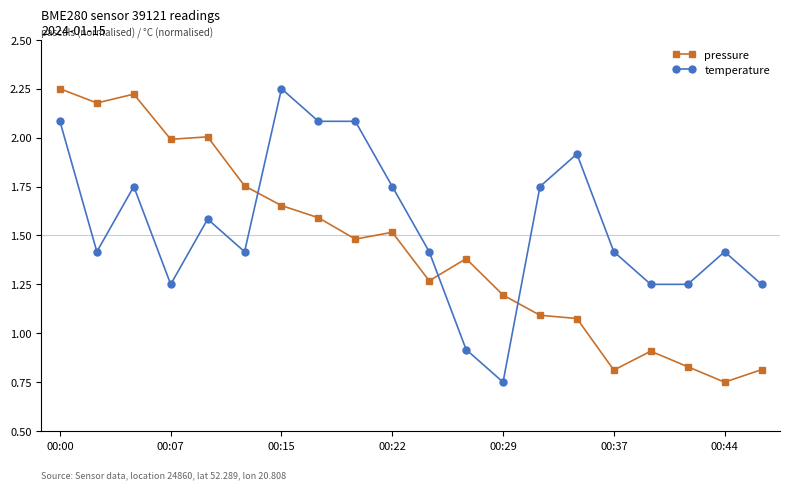

At how many categories does at least one series exceed 1?

20